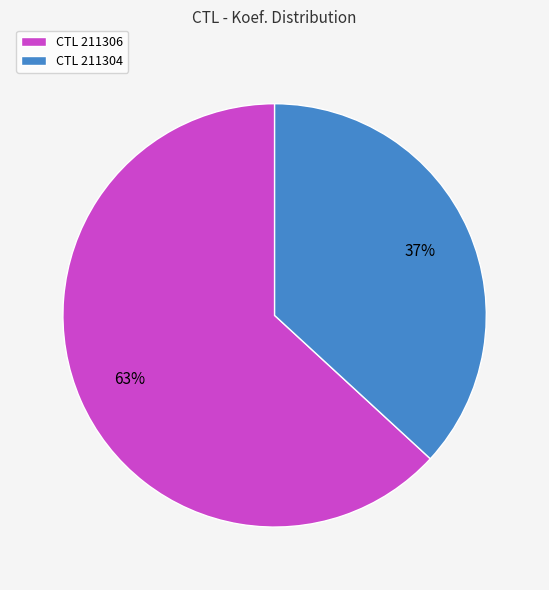

The CTL 211306 slice represents 63% of the pie. True or false?

True